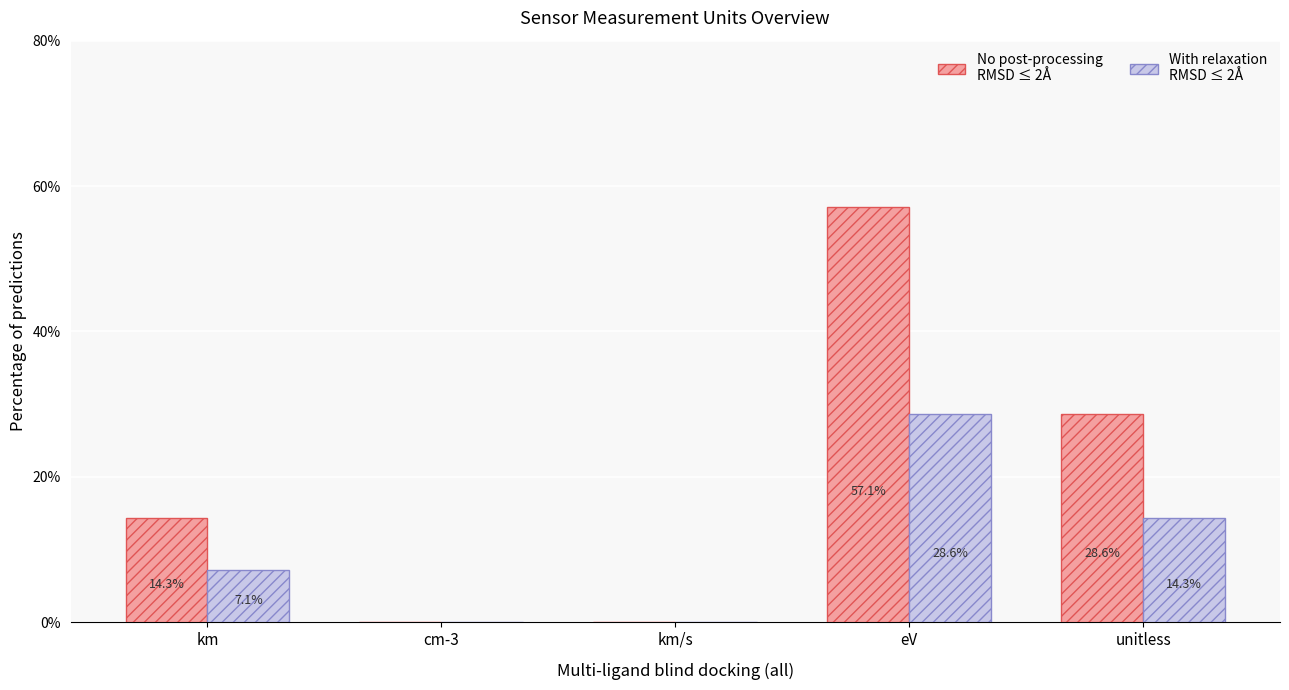

At which label does With relaxation RMSD ≤ 2Å reach its peak?

eV